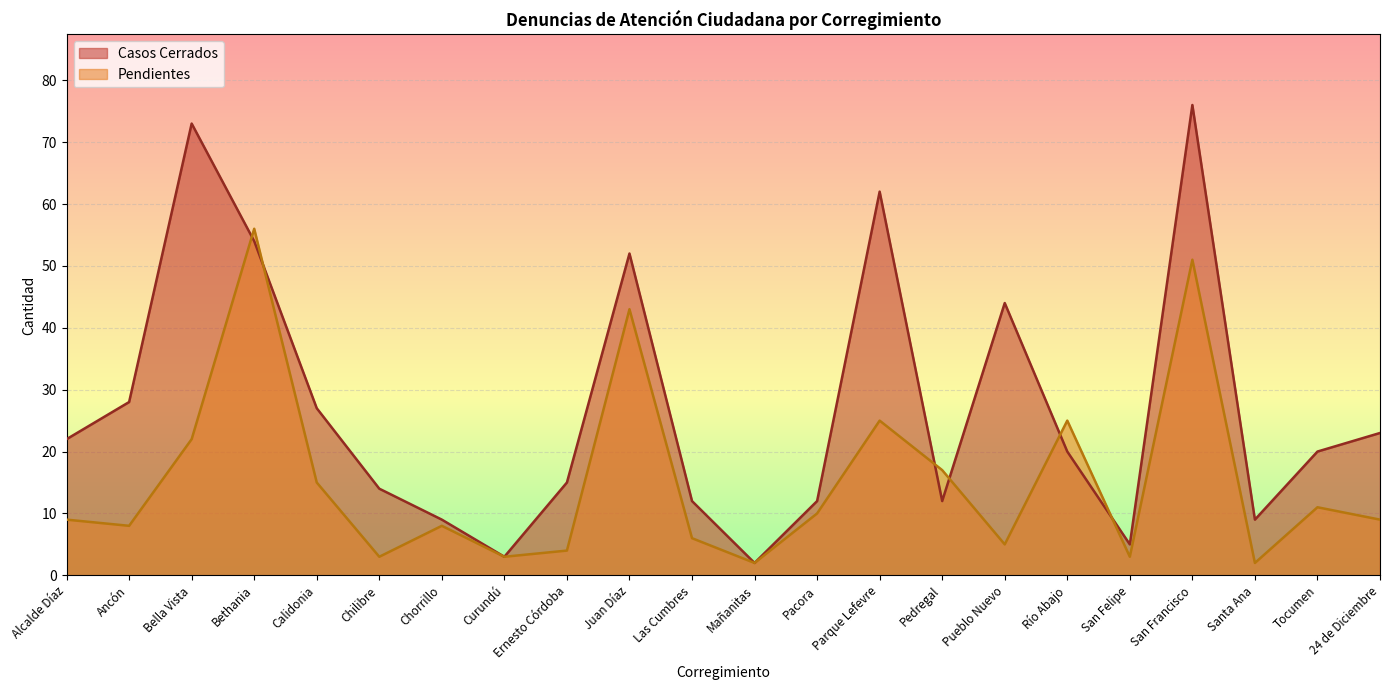

True or false: Pendientes has a value of 30 at Bella Vista.

False